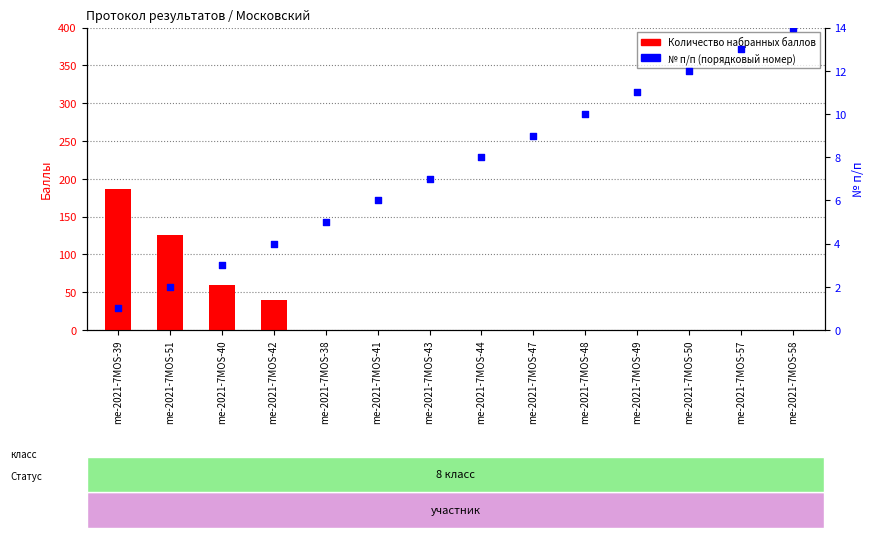

At how many categories does at least one series exceed 164?

1